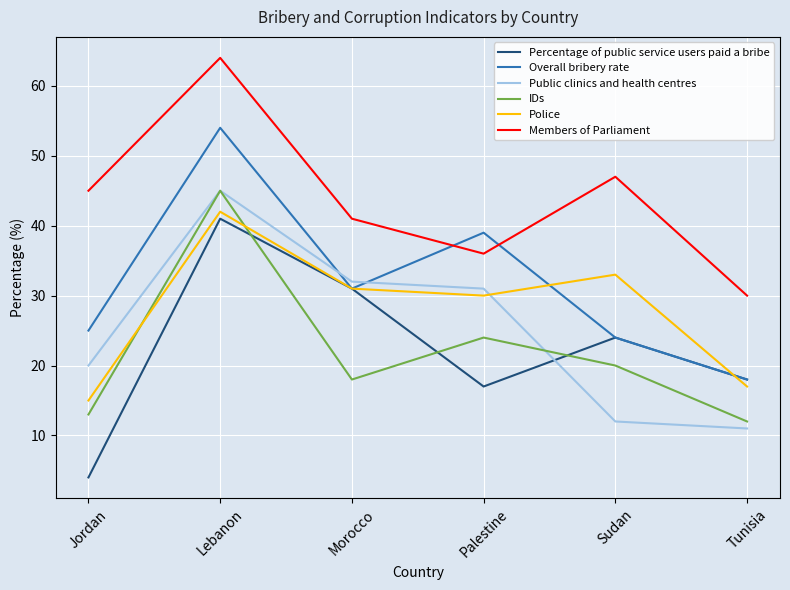

How many lines are shown in the chart?

6